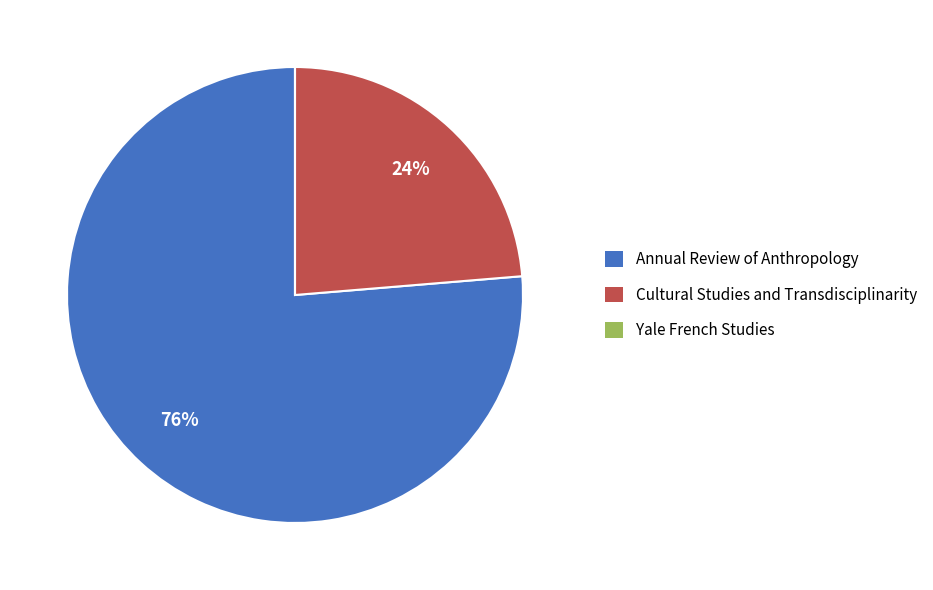

True or false: Annual Review of Anthropology accounts for 76% of the total.

True